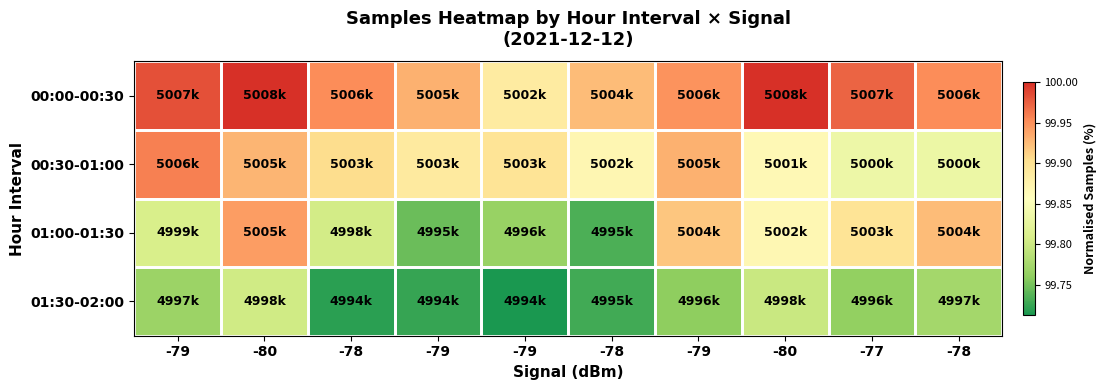

At which category is the sum across all series the highest?

-80